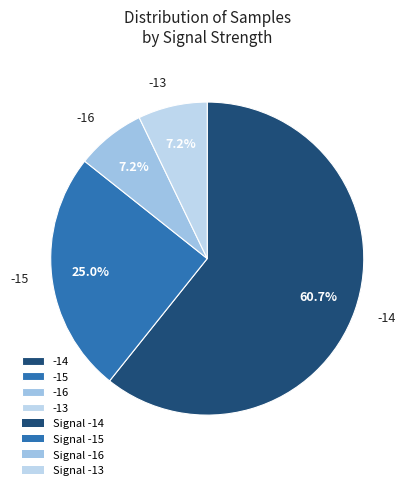

True or false: -14 accounts for 1% of the total.

False